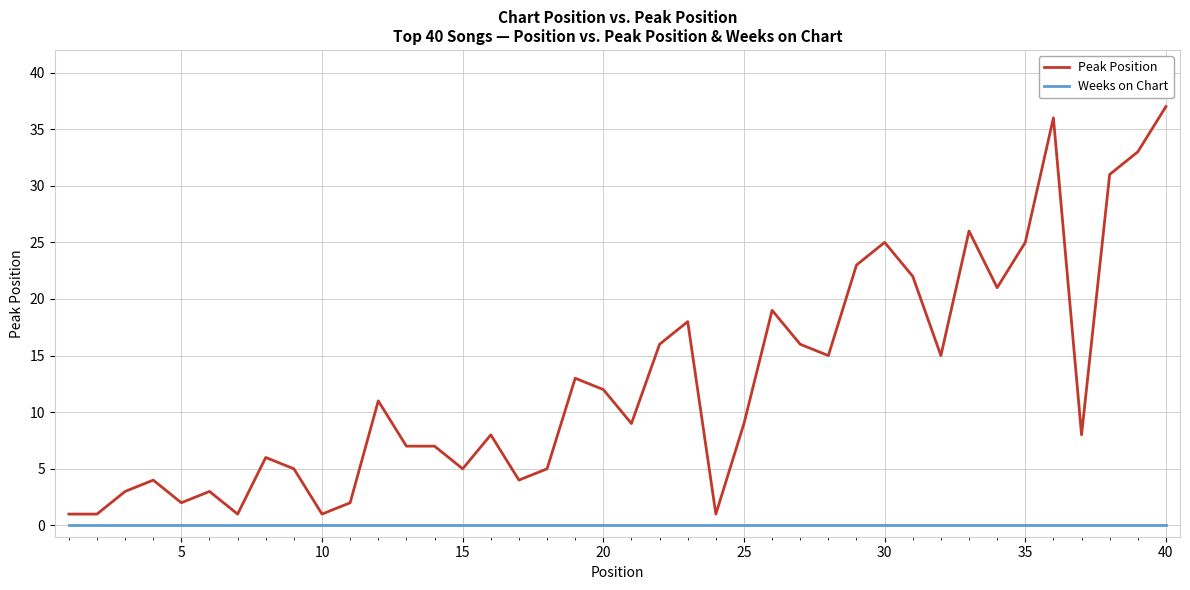

True or false: Weeks on Chart and Peak Position intersect in this chart.

False